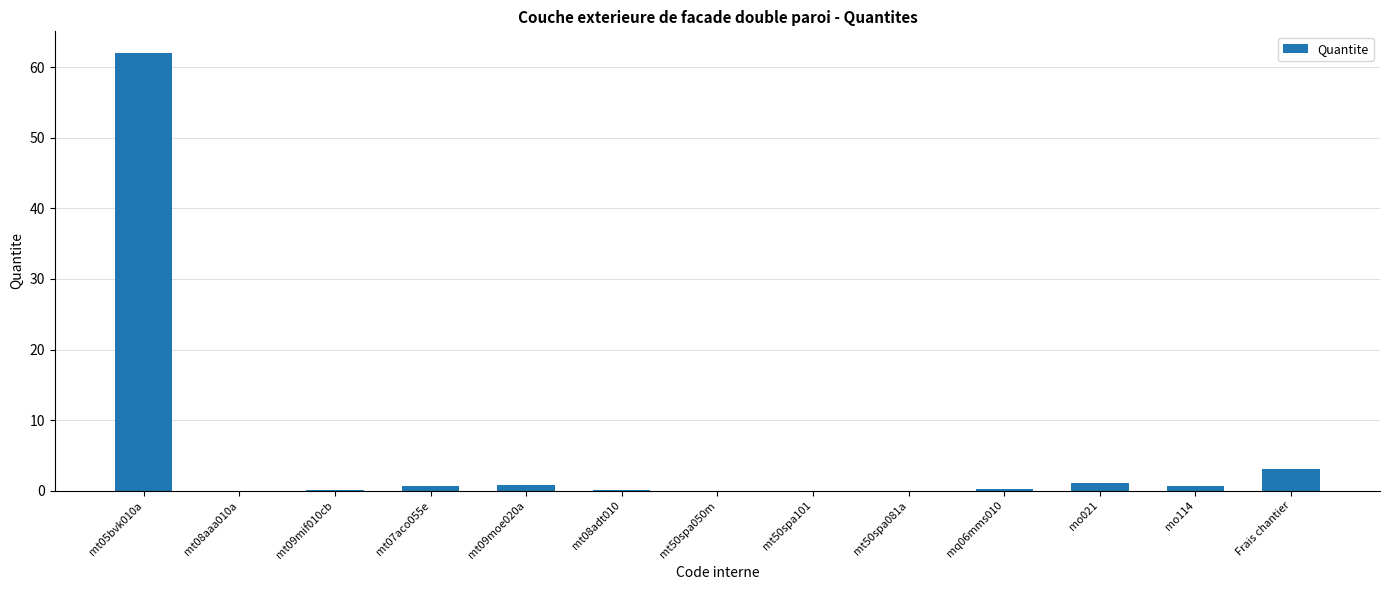

Which category has the highest value across all series?

mt05bvk010a